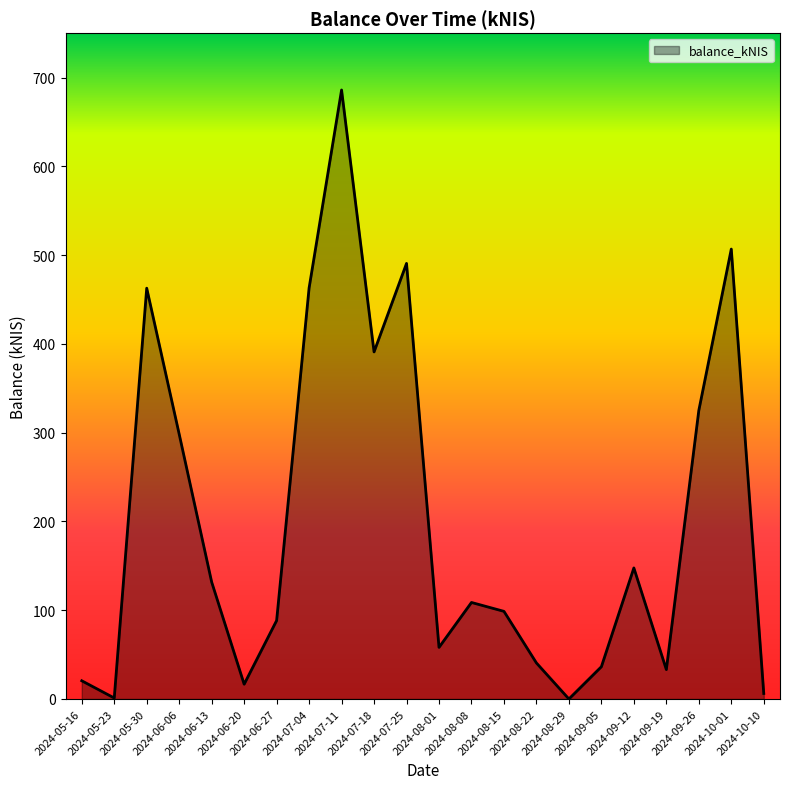

Does the chart have visible grid lines?

No